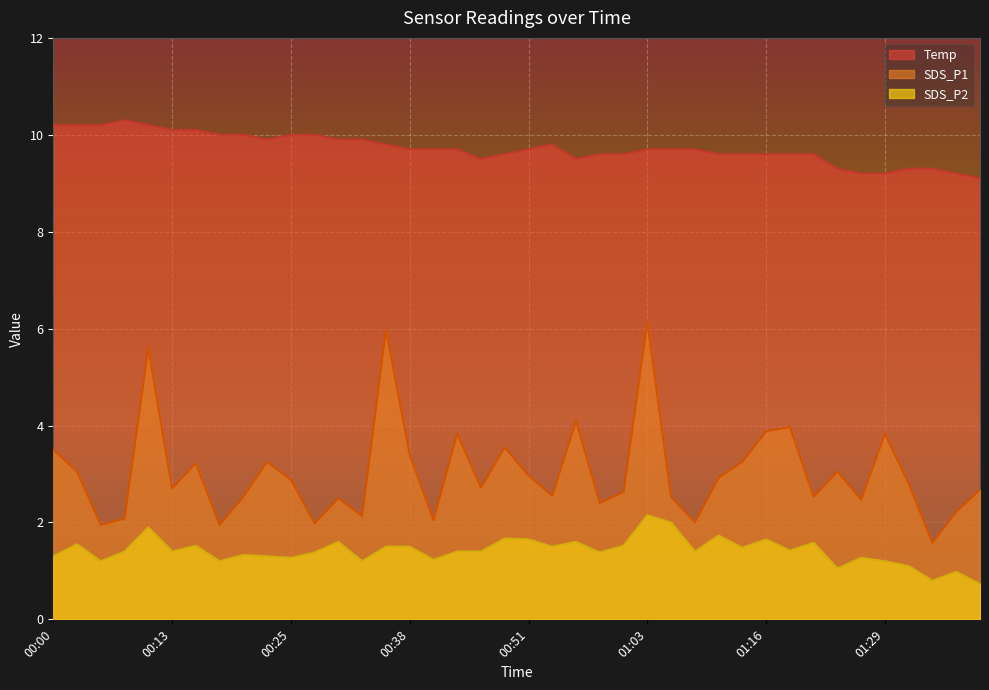

What is the difference between the second highest and minimum values in the Temp series?

1.1